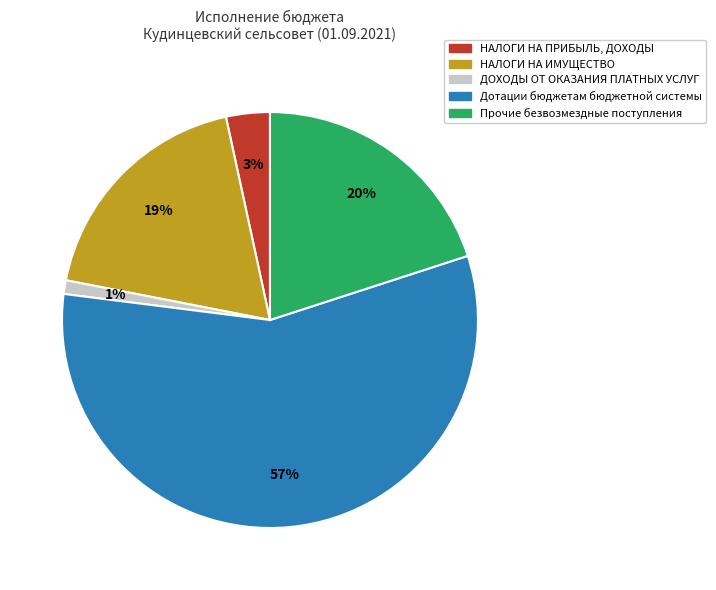

Which category has the biggest portion of the pie?

Дотации бюджетам бюджетной системы